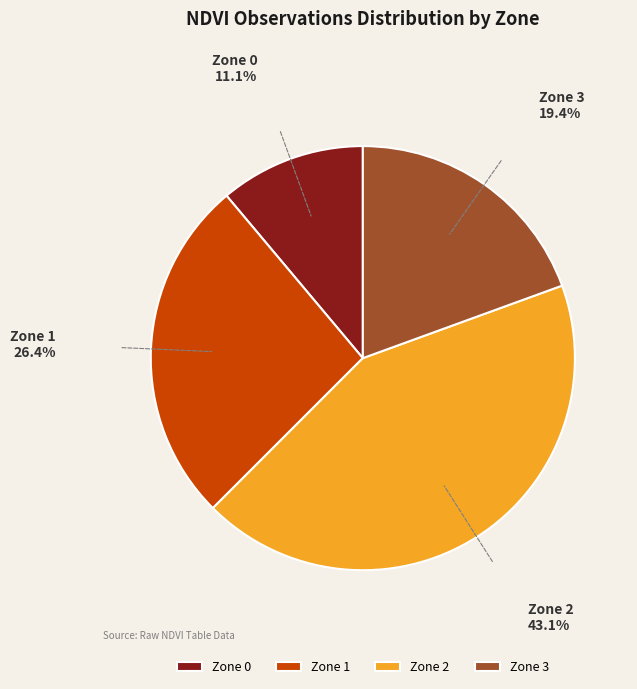

What is the ratio of the value at Zone 2 to the value at Zone 3?

2.2